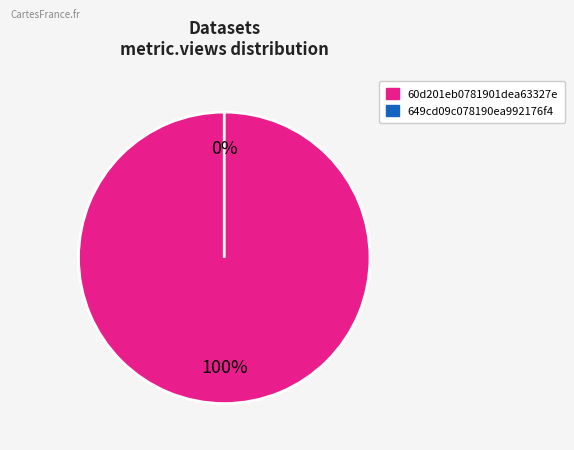

To the nearest percent, what is the difference between the largest and smallest slice percentages?

100%